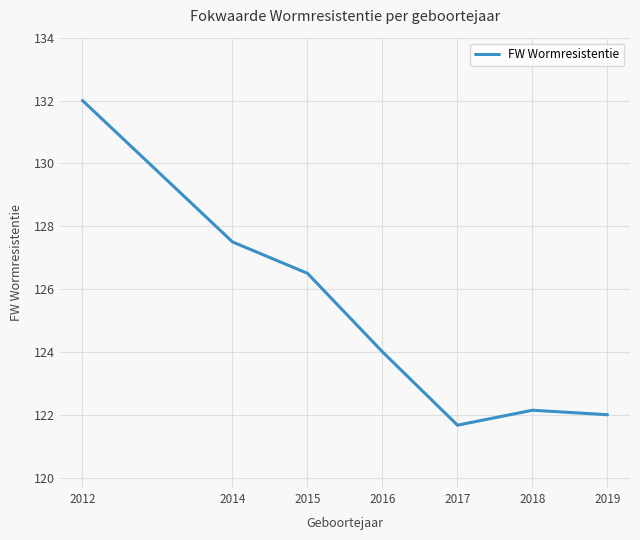

Reading right to left, transcribe all the data shown in this chart.

2019=122.0	2018=122.1	2017=121.7	2016=124.0	2015=126.5	2014=127.5	2012=132.0